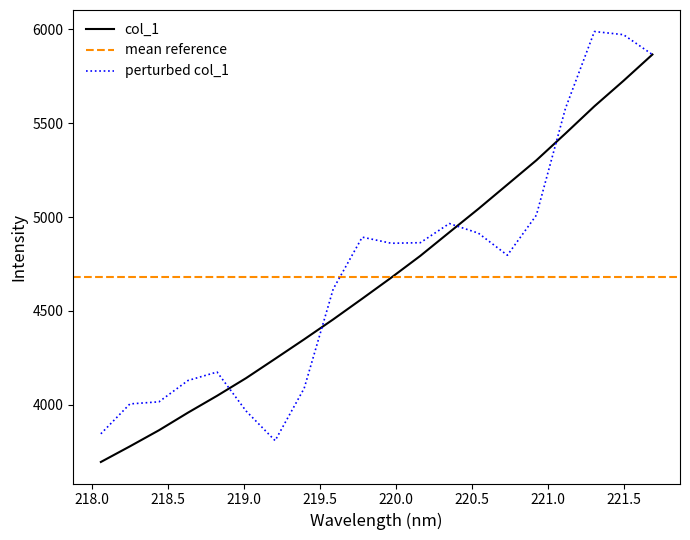

Does the chart have visible grid lines?

No